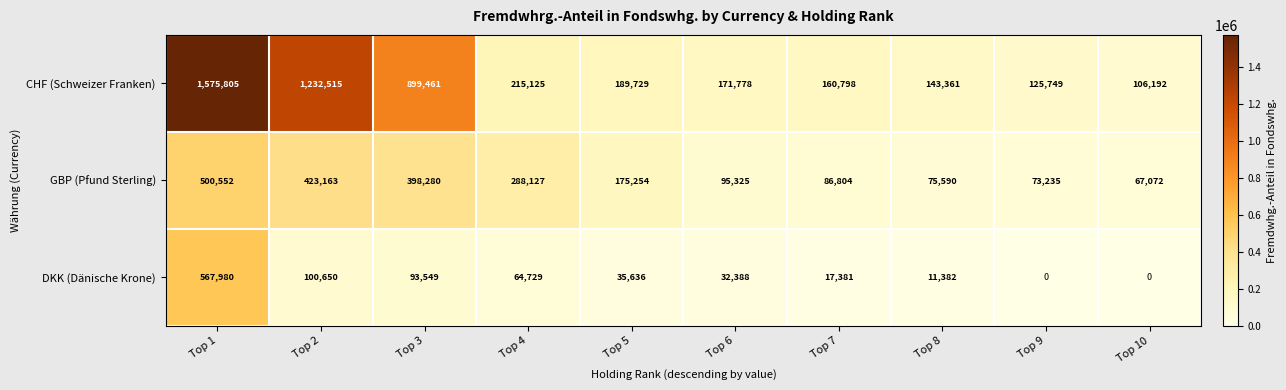

What is the difference between the second highest and second lowest values in the GBP (Pfund Sterling) series?

349928